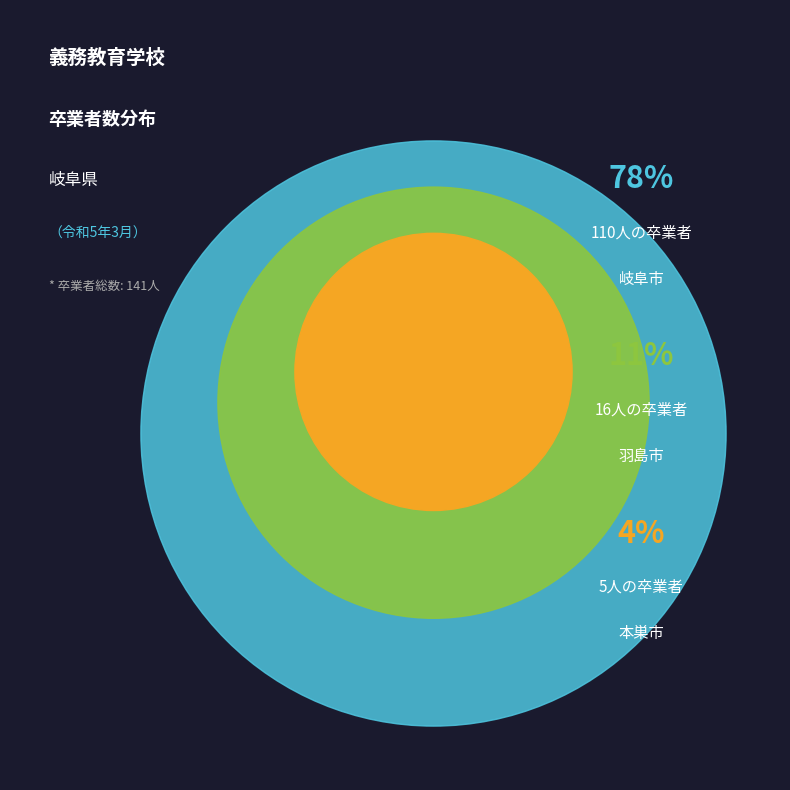

Do 本巣市 and 羽島市 together represent more than half of the pie?

No